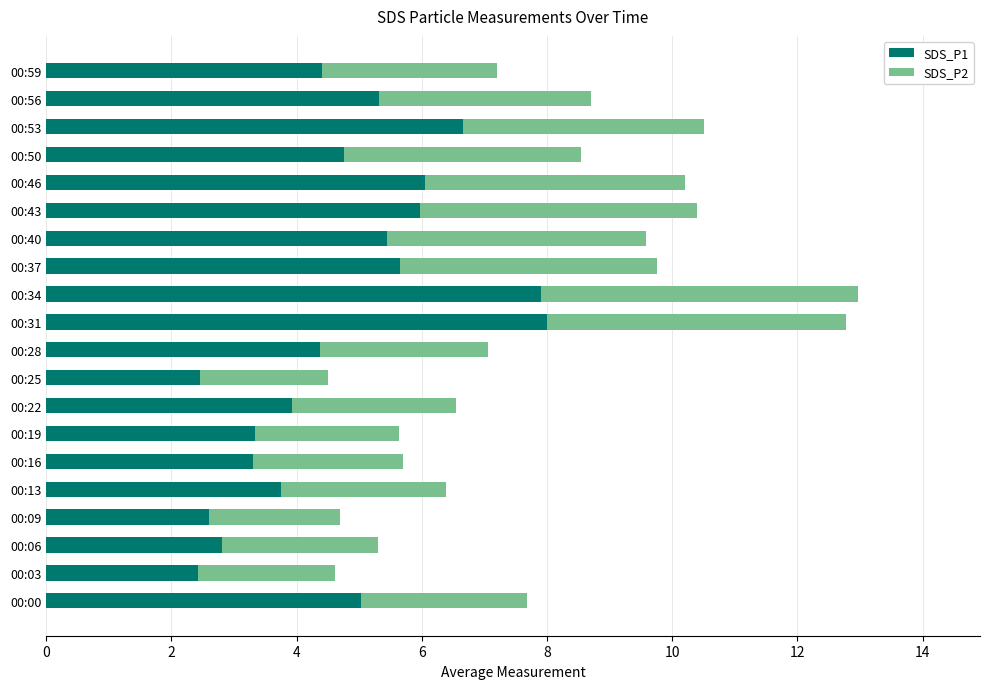

What are all the series names shown in the legend?

SDS_P1, SDS_P2